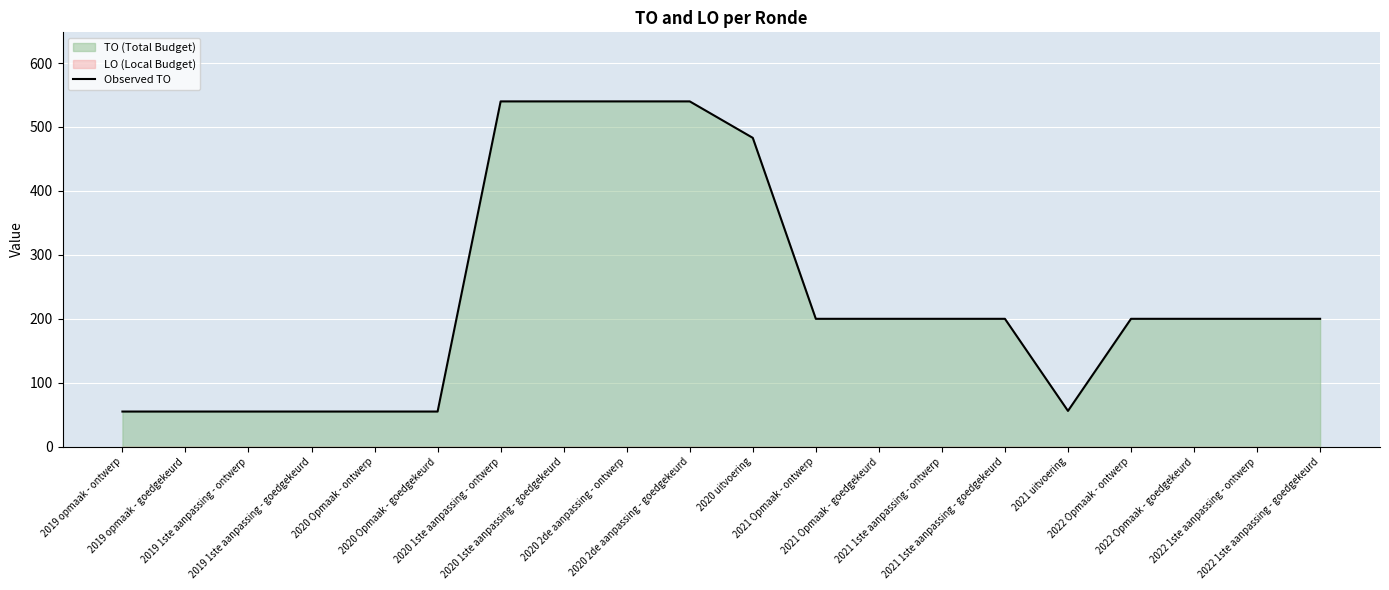

Which category has the lowest value across all series?

2019 opmaak - ontwerp